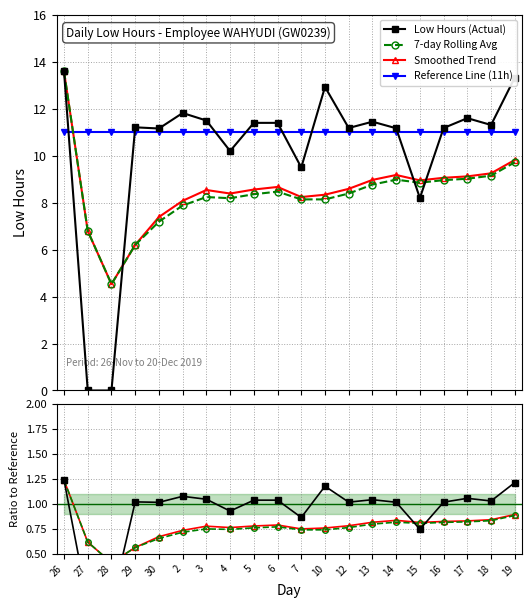

Which series has the largest total across all categories?

Reference Line (11h)